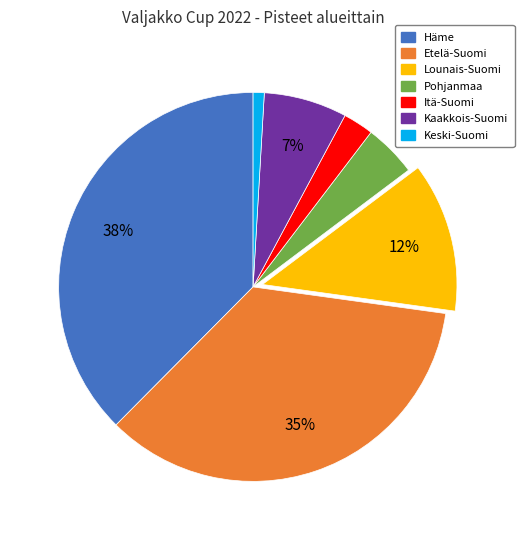

To the nearest percent, what is the combined percentage of Etelä-Suomi and Häme?

73%